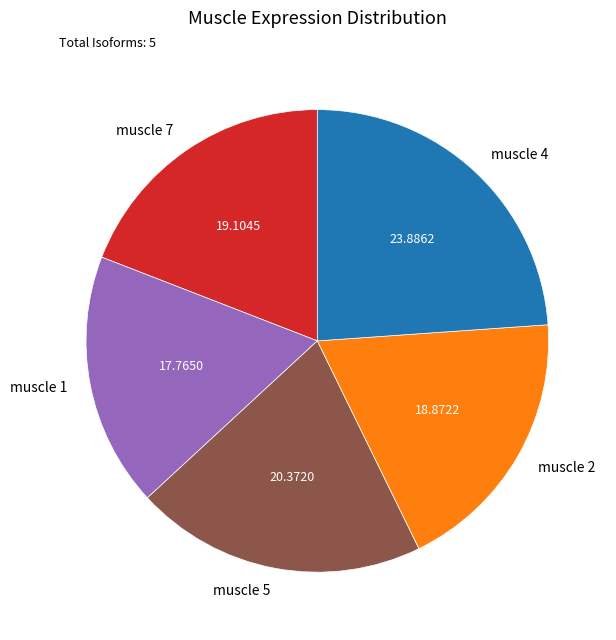

The muscle 5 slice represents 20% of the pie. True or false?

True